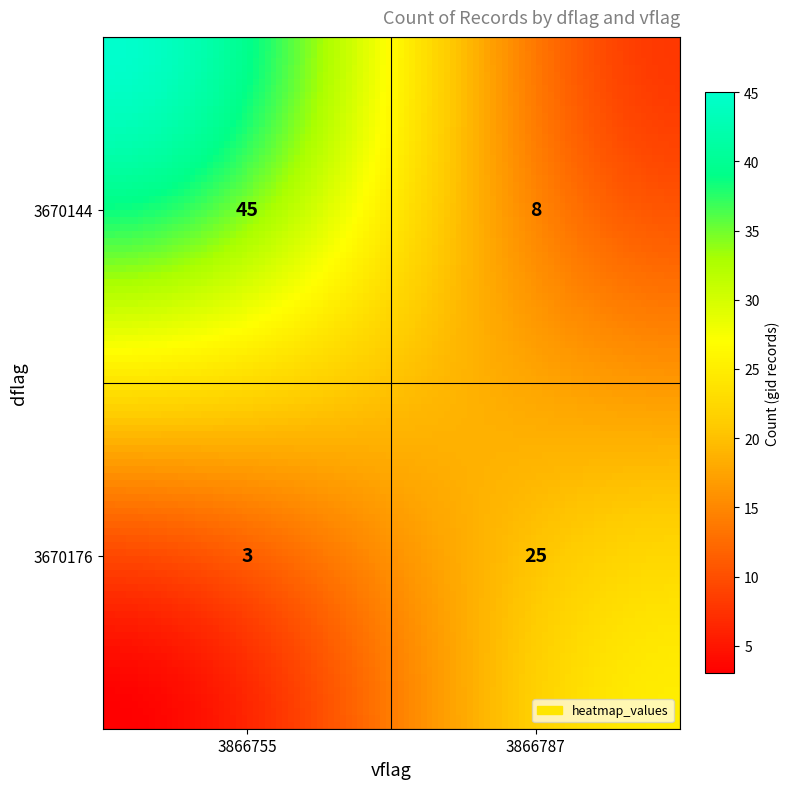

Rank the categories by value from highest to lowest.

3670144_3866755, 3670176_3866787, 3670144_3866787, 3670176_3866755